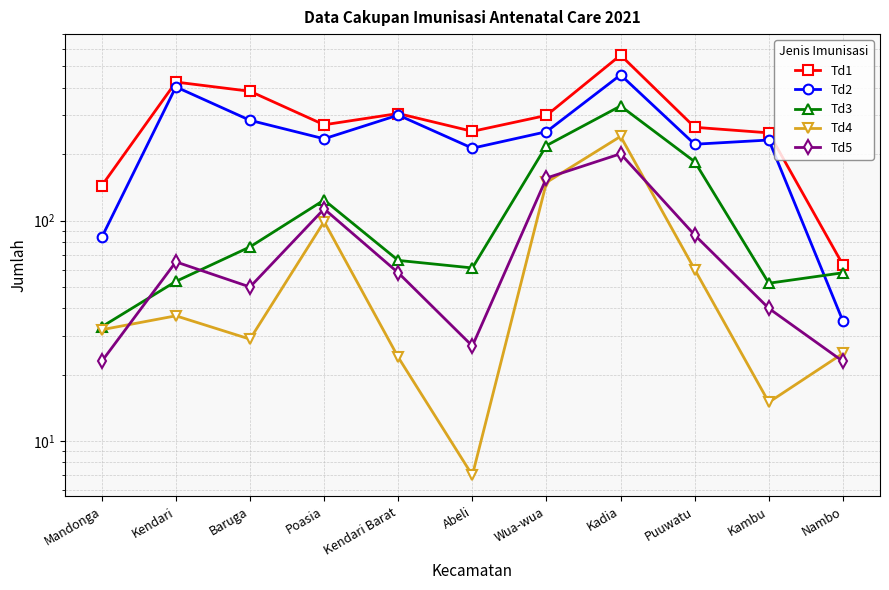

Which series has the largest total across all categories?

Td1